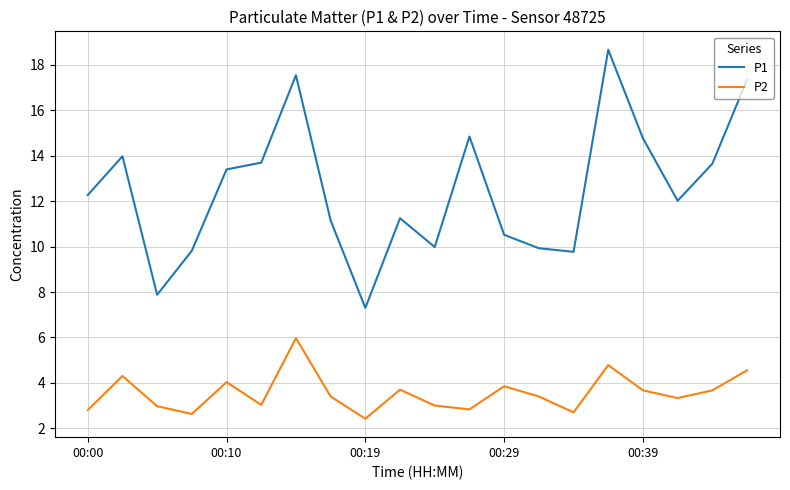

How many categories are shown in the chart?

20